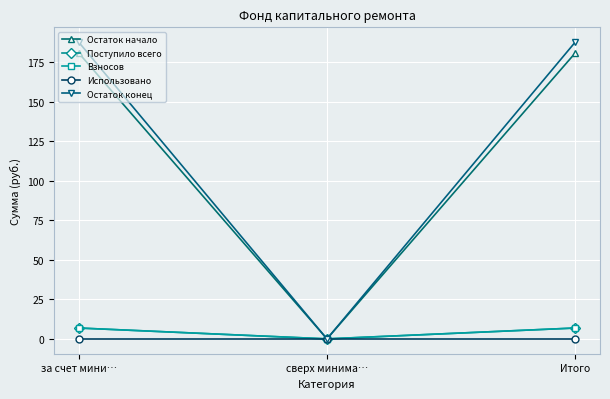

What position from the left is сверх минима…?

2